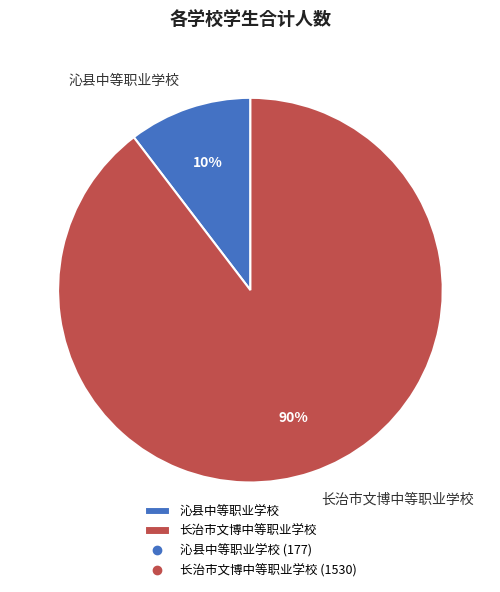

Which has a higher value, 长治市文博中等职业学校 or 沁县中等职业学校?

长治市文博中等职业学校